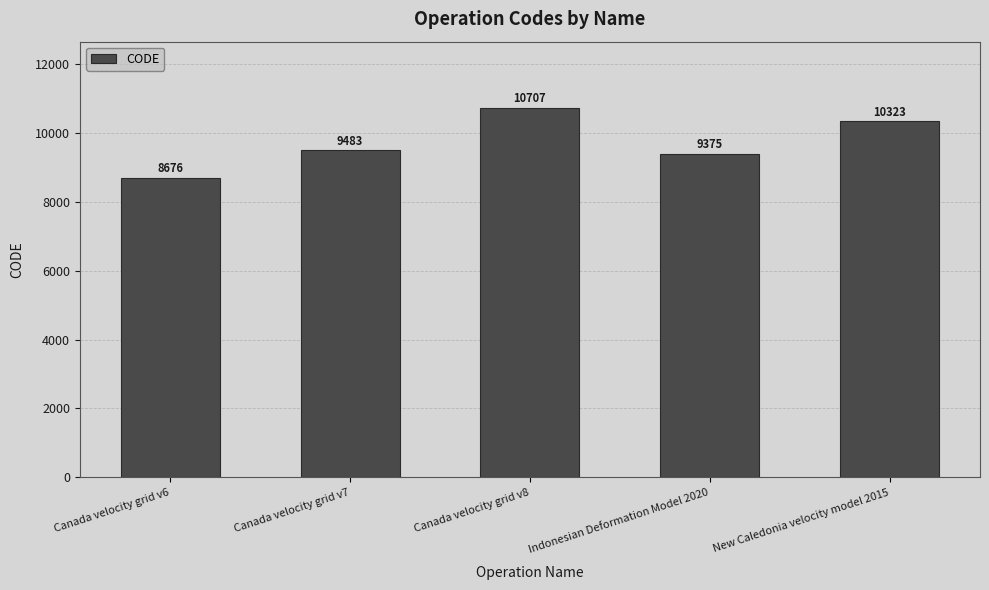

The chart shows a value of 10323 at New Caledonia velocity model 2015. True or false?

True